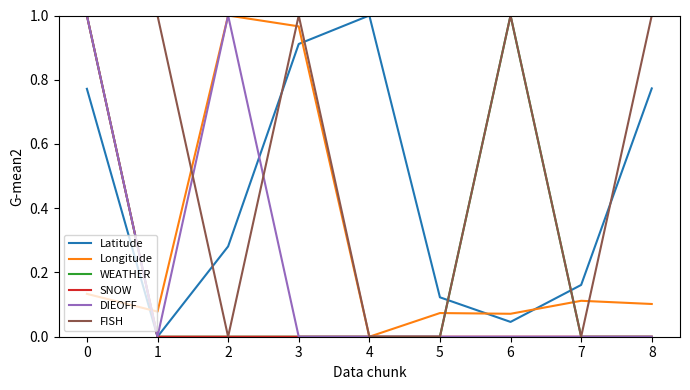

How many categories are shown in the chart?

9